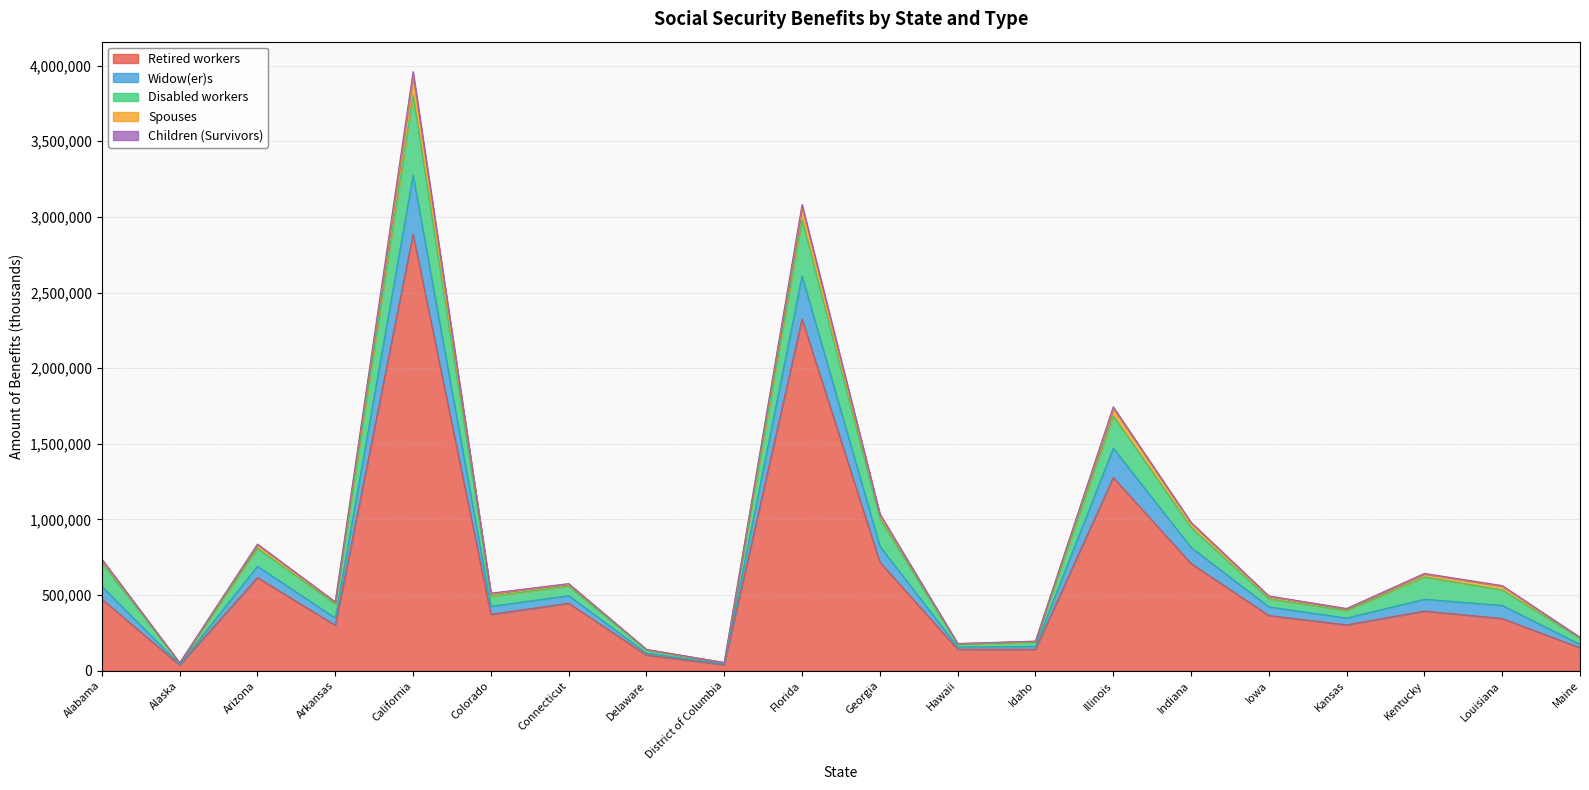

Rank the categories by Spouses value from lowest to highest.

Alaska, District of Columbia, Delaware, Hawaii, Idaho, Maine, Kansas, Arkansas, Iowa, Colorado, Louisiana, Connecticut, Kentucky, Alabama, Arizona, Indiana, Georgia, Illinois, Florida, California